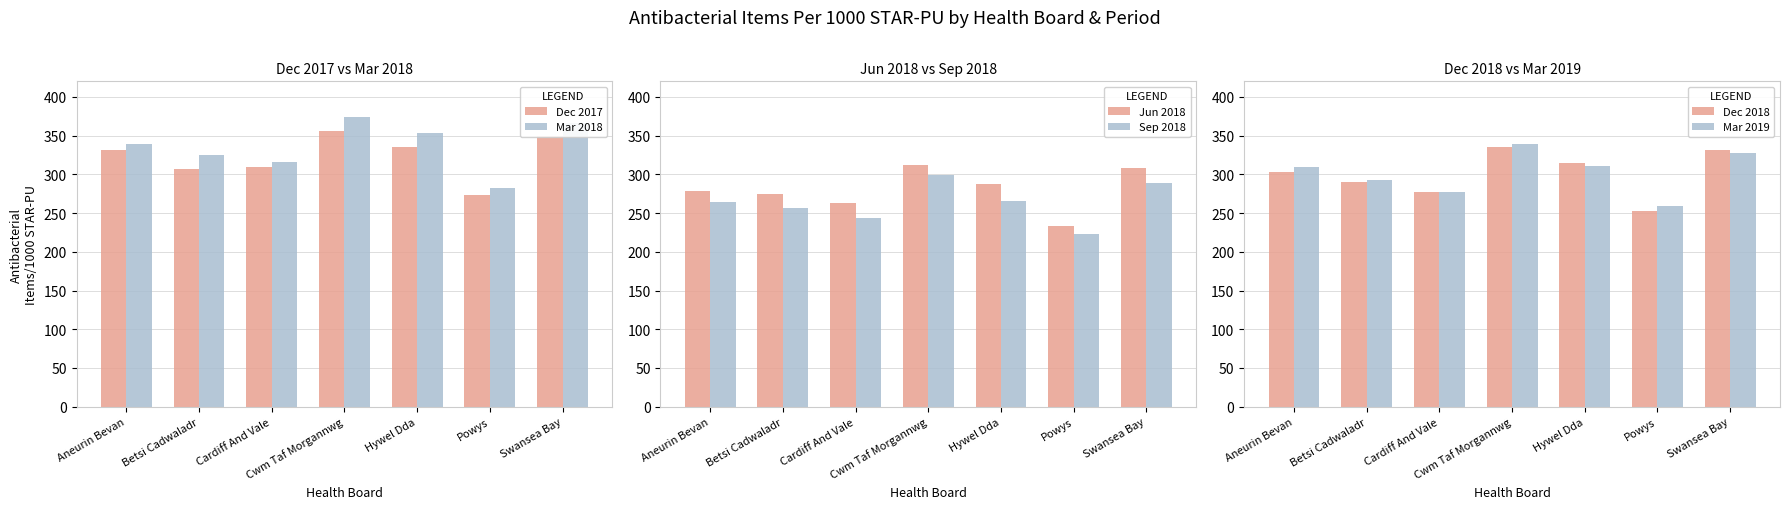

At which category does the chart reach its peak across all series?

Cwm Taf Morgannwg